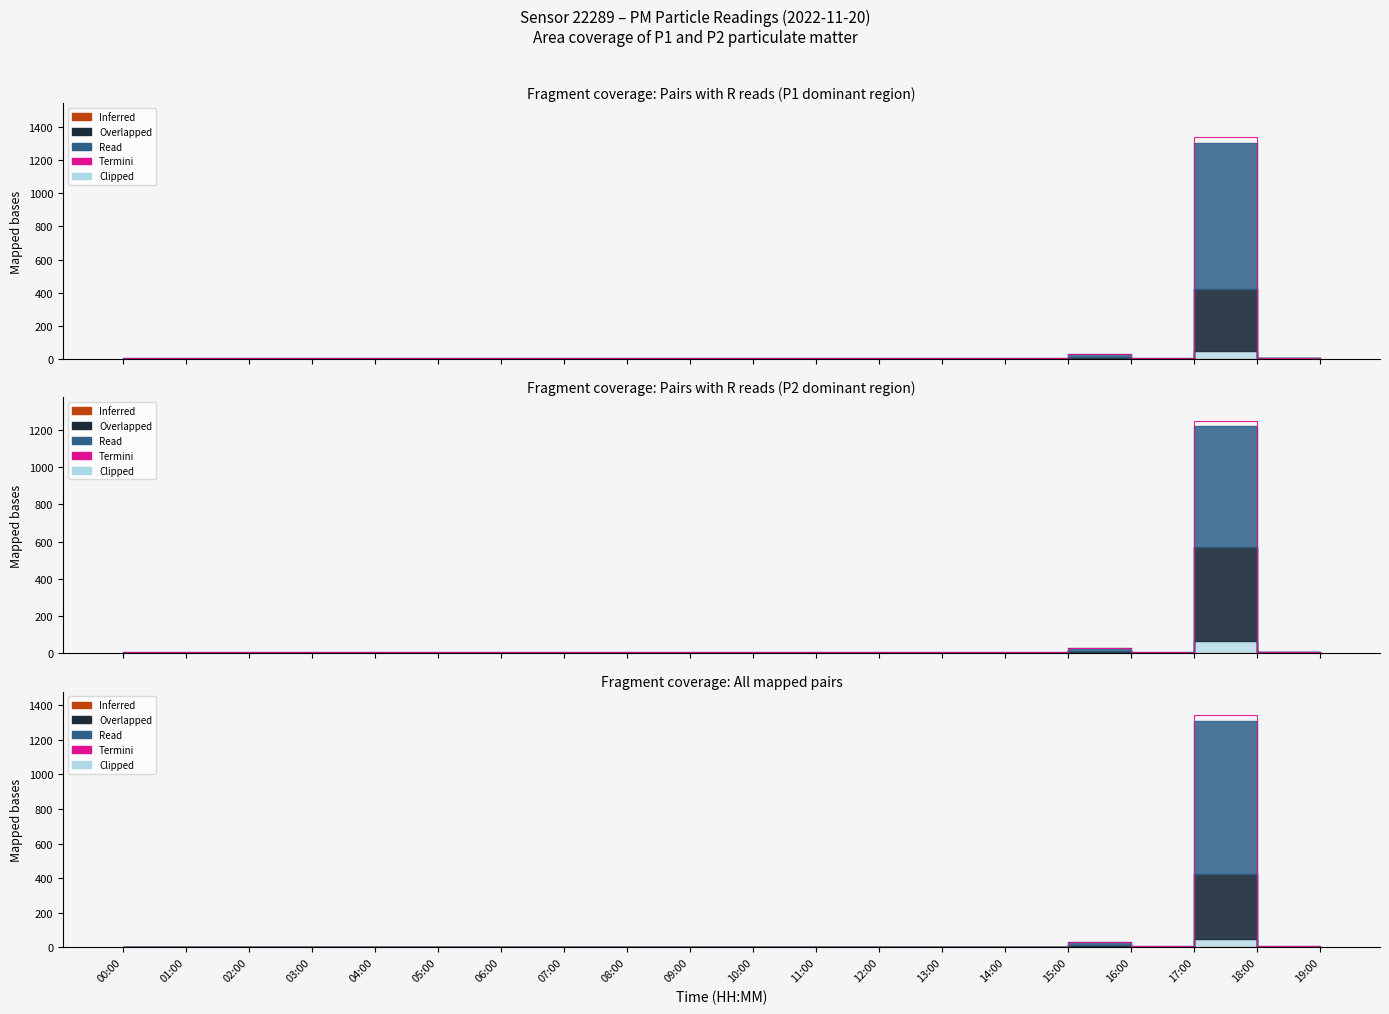

Approximately how many times larger is the value at 00:00 compared to 02:00?

1.0